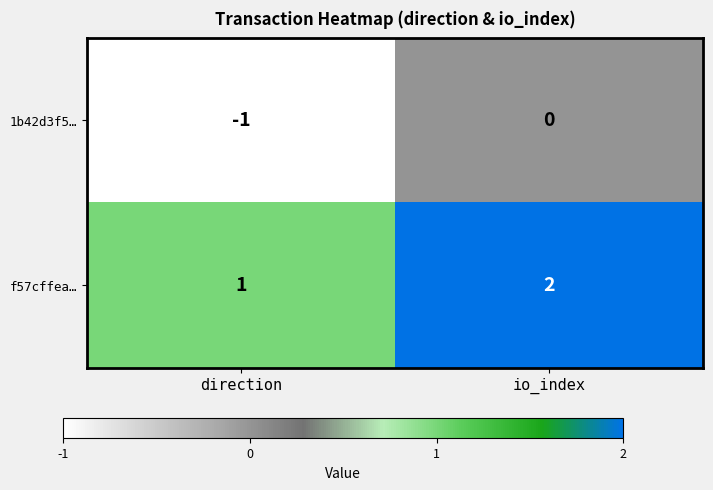

True or false: f57cffea… has a value of 0 at direction.

False